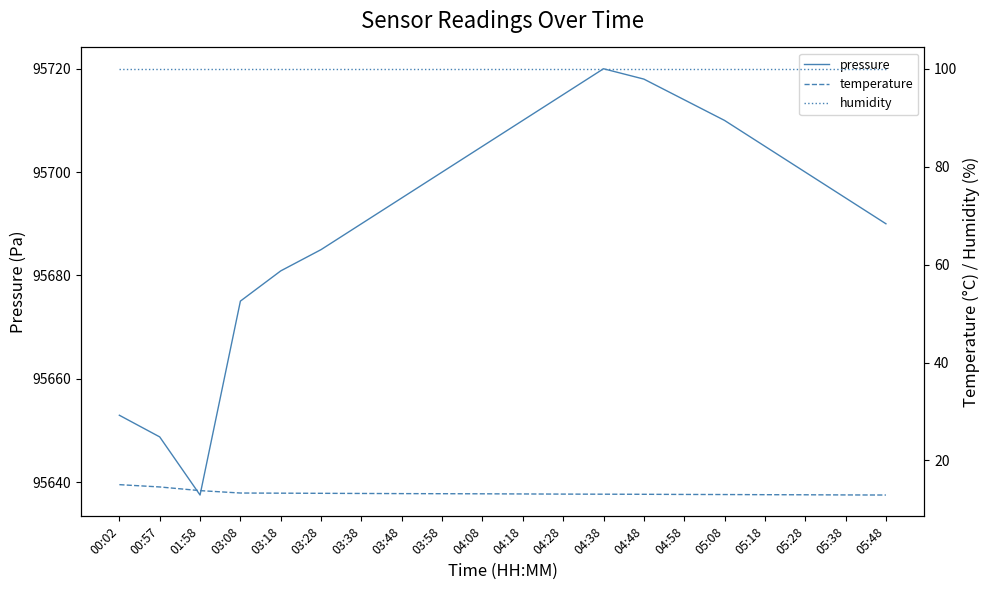

Reading left to right, list all the values displayed in this chart.

pressure: 95652.9	95648.8	95637.5	95675.0	95680.9	95685.0	95690.0	95695.0	95700.0	95705.0	95710.0	95715.0	95720.0	95718.0	95714.0	95710.0	95705.0	95700.0	95695.0	95690.0
temperature: 15.1	14.6	13.8	13.3	13.3	13.3	13.2	13.2	13.2	13.2	13.2	13.1	13.1	13.1	13.1	13.0	13.0	13.0	12.9	12.9
humidity: 100.0	100.0	100.0	100.0	100.0	100.0	100.0	100.0	100.0	100.0	100.0	100.0	100.0	100.0	100.0	100.0	100.0	100.0	100.0	100.0